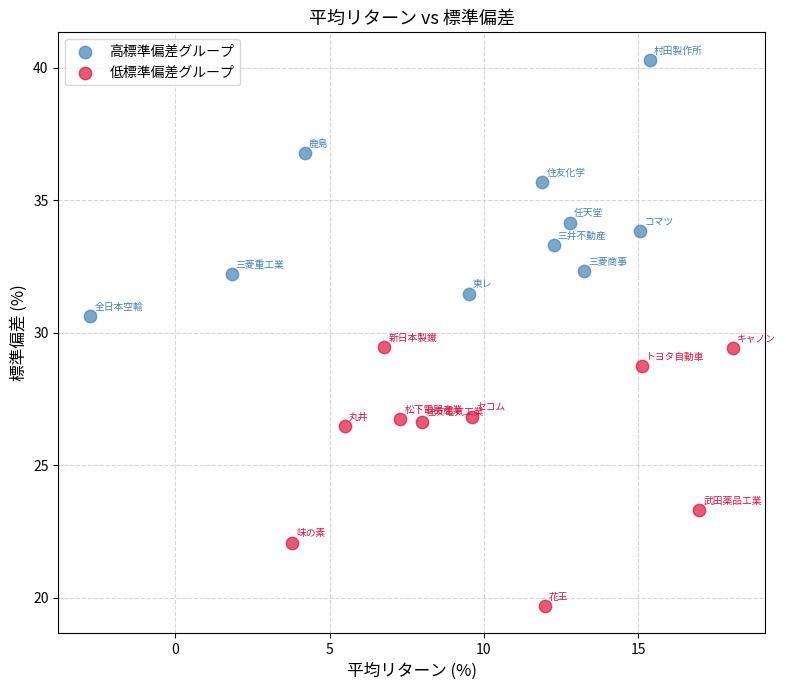

Which series contains the lowest Y value?

低標準偏差グループ